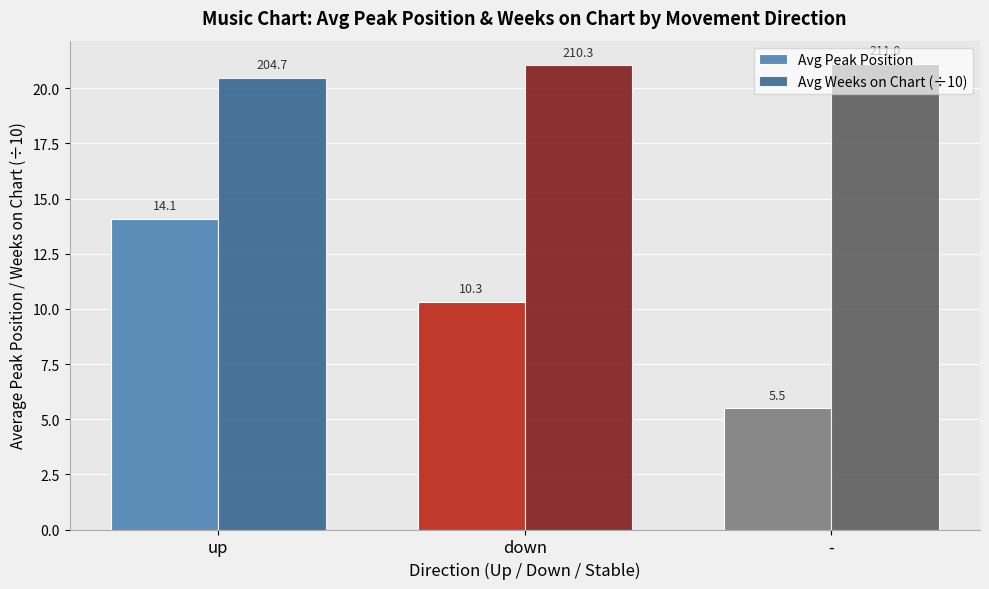

Read the Avg Weeks on Chart (÷10) value at up.

20.5